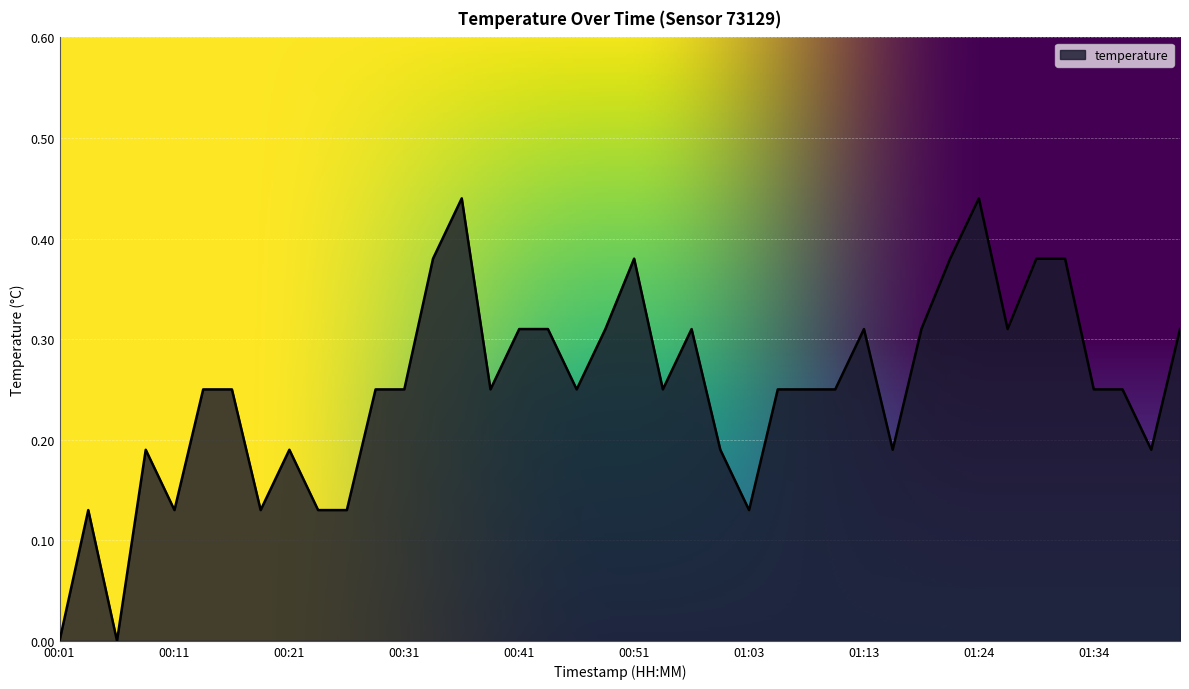

What is the difference between the maximum and second lowest values?

0.4